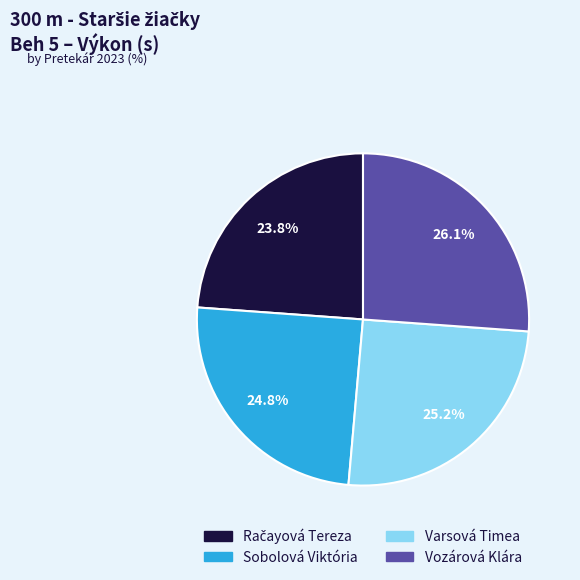

What percentage is the Sobolová Viktória slice, to the nearest percent?

25%